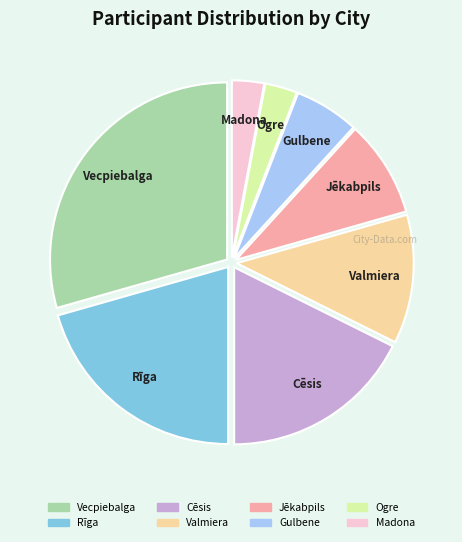

How many slices are in this pie chart?

8